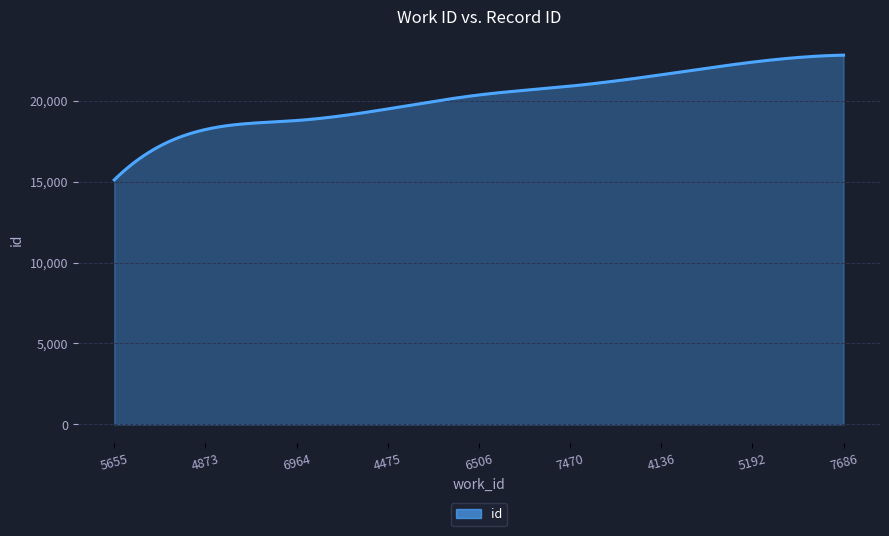

What is the greatest value displayed?

22813.0